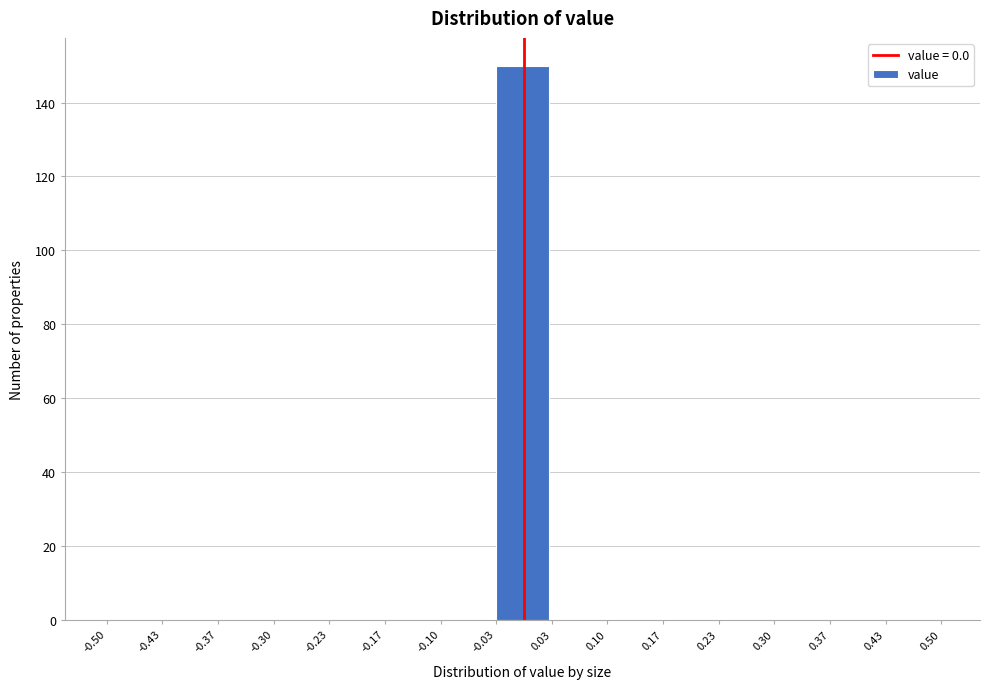

Over which range of the x-axis is the bar tallest?

-0.03 to 0.03